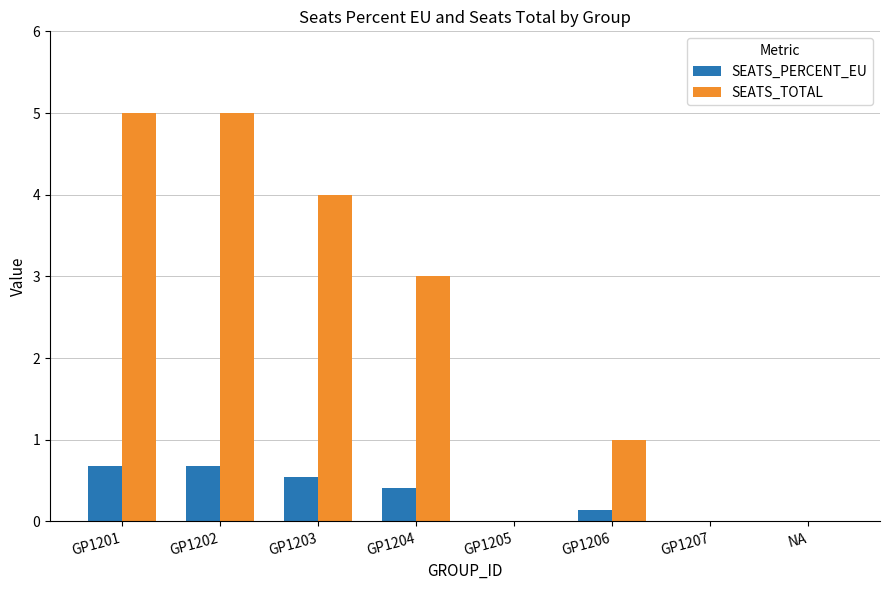

Between GP1204 and NA, which series saw the biggest shift?

SEATS_TOTAL